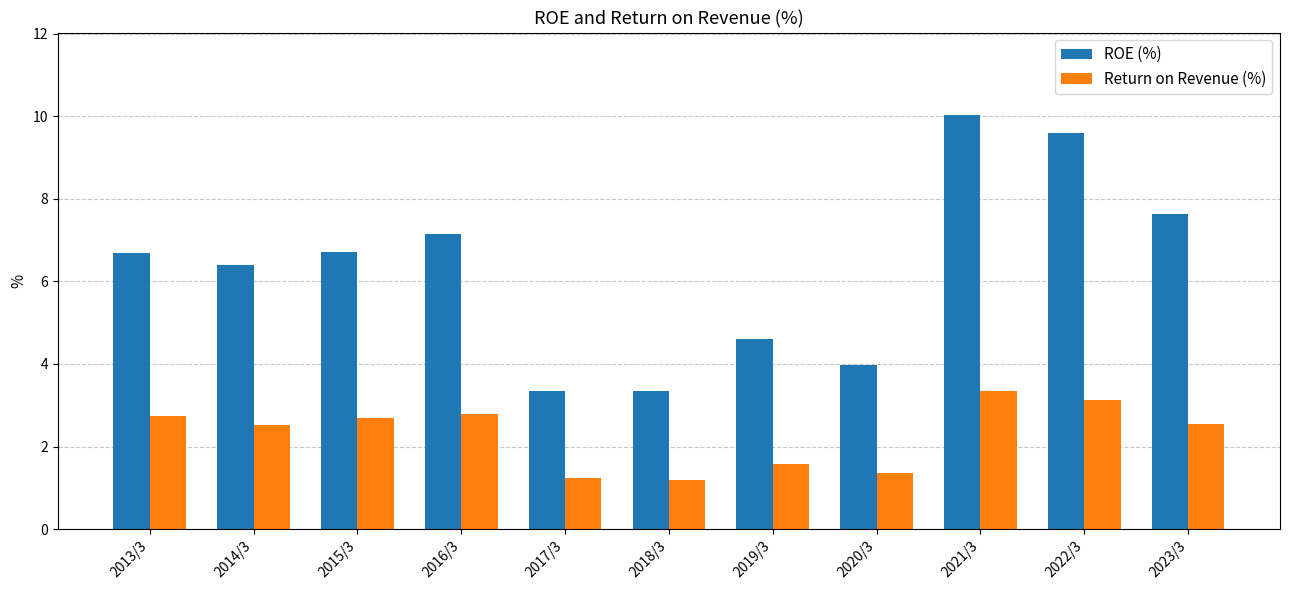

Is it true that Return on Revenue (%) equals 3.3 at 2021/3?

True